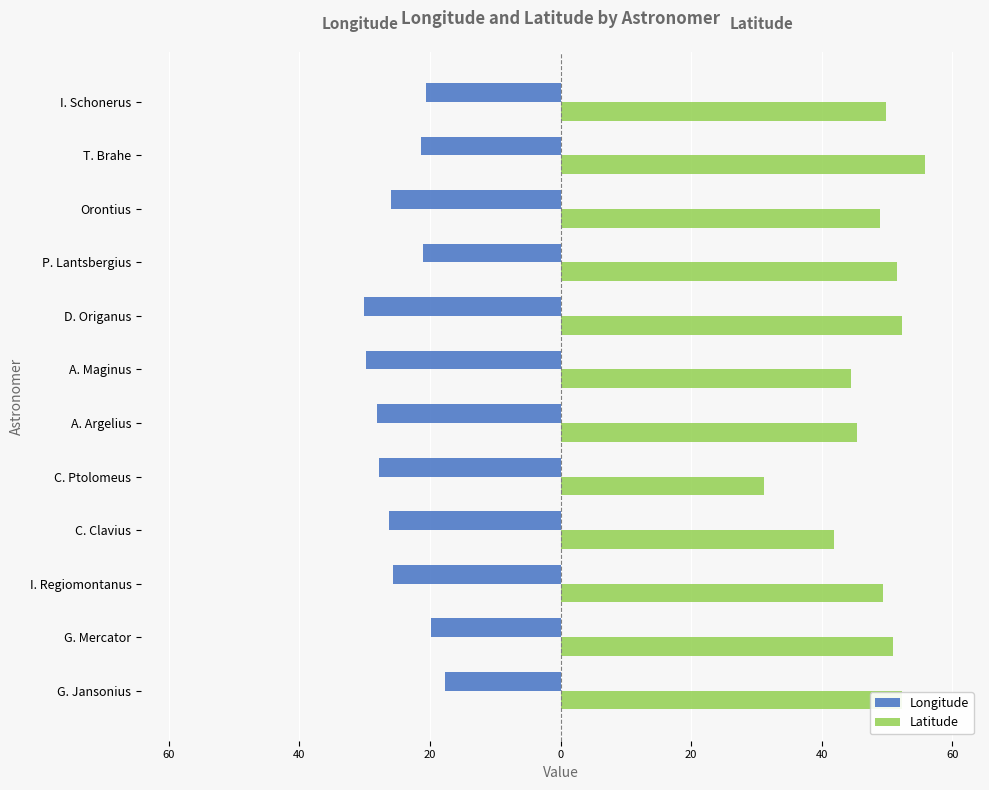

What are all the series names shown in the legend?

Longitude, Latitude